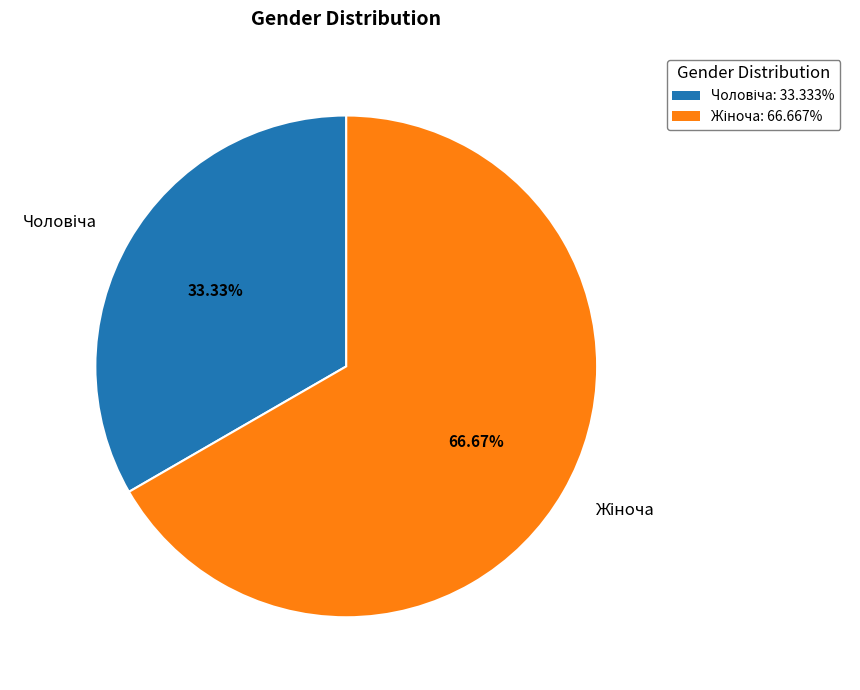

Approximately how many times larger is the value at Чоловіча compared to Жіноча?

0.5